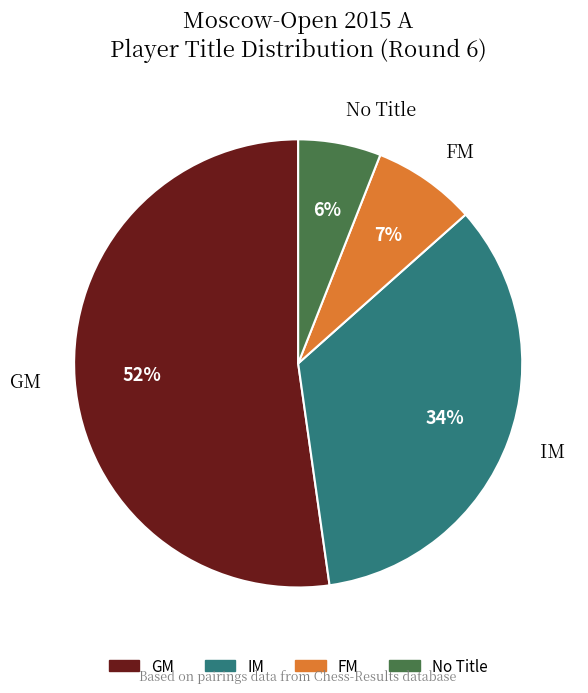

Rank the categories by value from highest to lowest.

GM, IM, FM, No Title